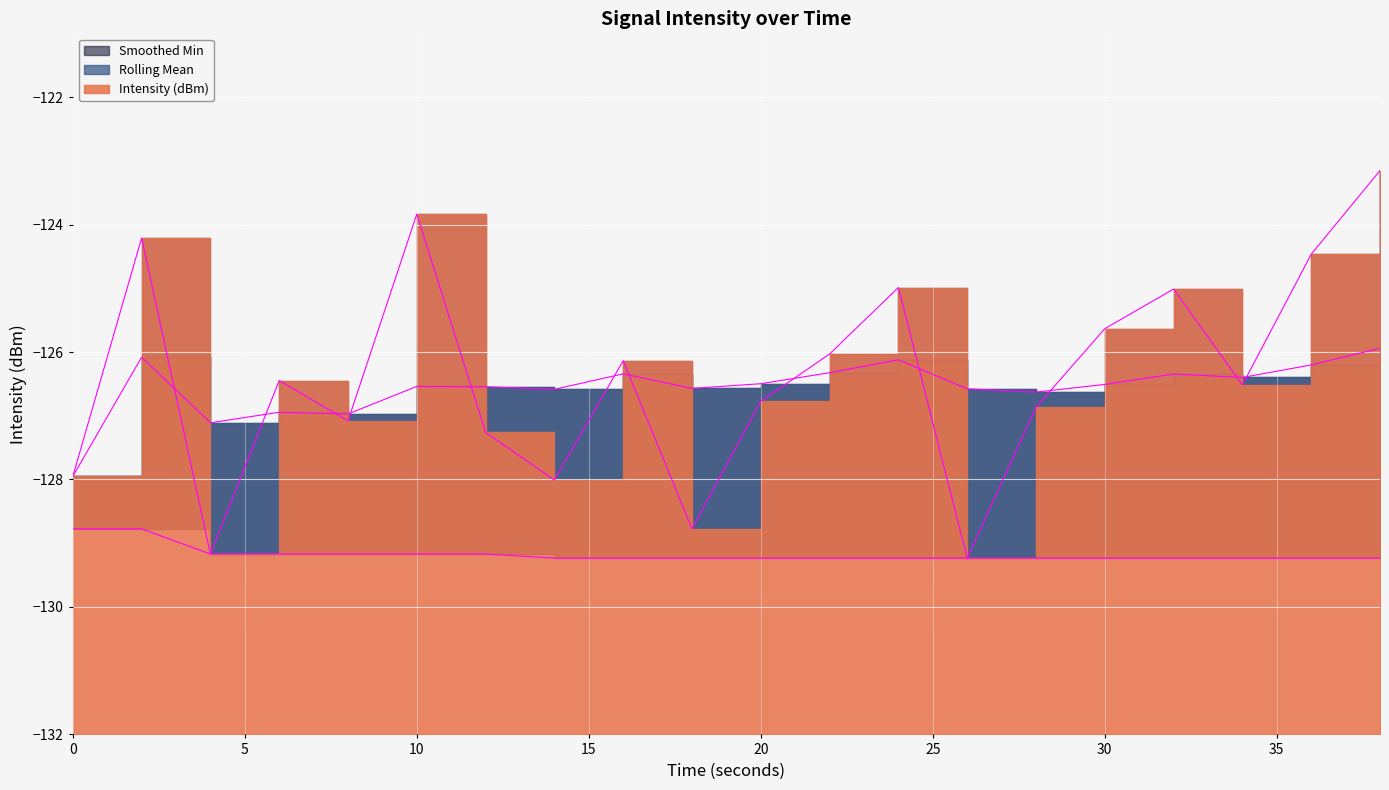

At which category is the sum across all series the highest?

38